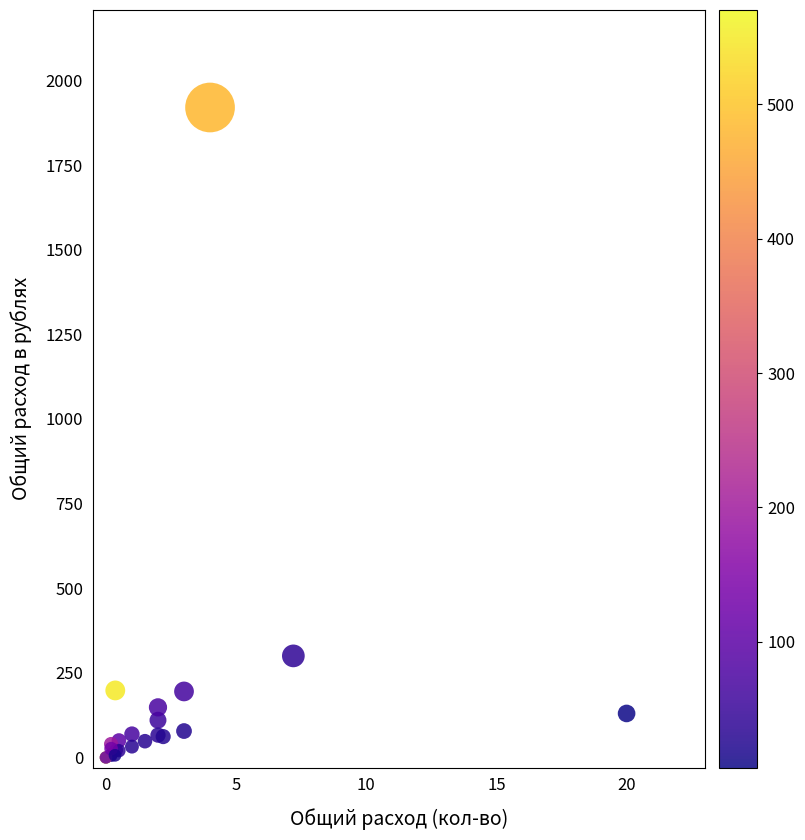

What Y value in the scatter plot is closest to 960?

300.0